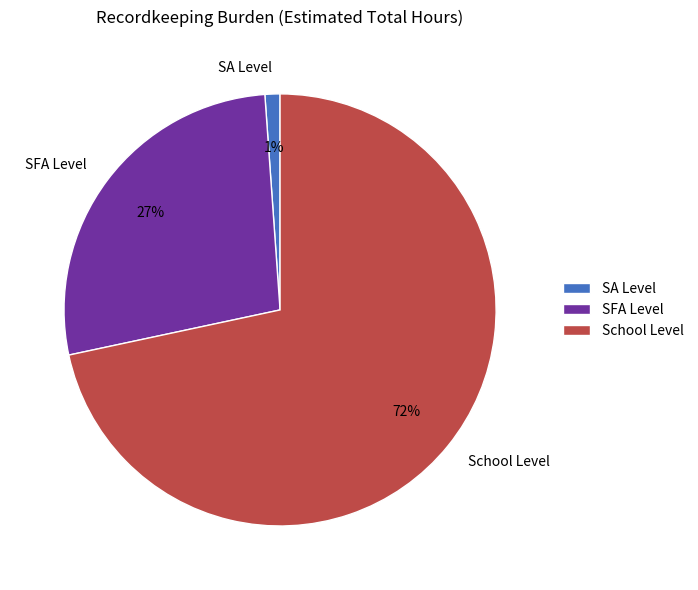

Which has a higher value, SA Level or SFA Level?

SFA Level